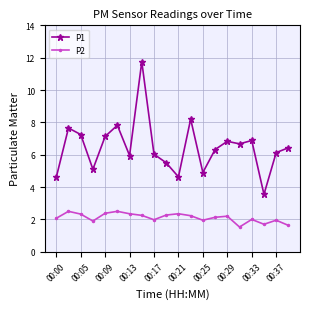

True or false: P2 and P1 intersect in this chart.

False